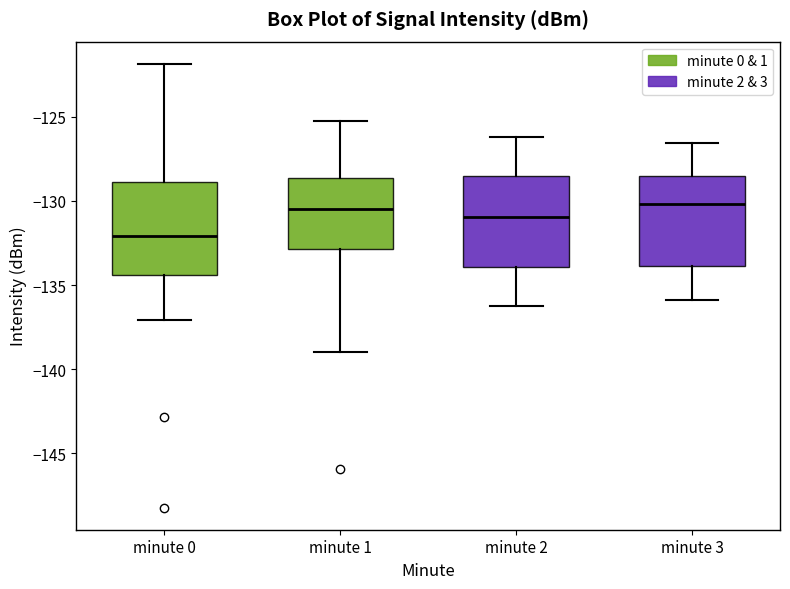

Reading left to right, transcribe this box plot: for each box, give where its median line is, the range the box spans, and where its two whiskers end, as read against the y-axis. The values are not printed on the chart, so give them approximately, as read against the axis.

minute 0: median -132.0, box -134.5 to -129.0, whiskers -137.0 to -122.0
minute 1: median -130.5, box -133.0 to -128.5, whiskers -139.0 to -125.5
minute 2: median -131.0, box -134.0 to -128.5, whiskers -136.0 to -126.0
minute 3: median -130.0, box -134.0 to -128.5, whiskers -136.0 to -126.5